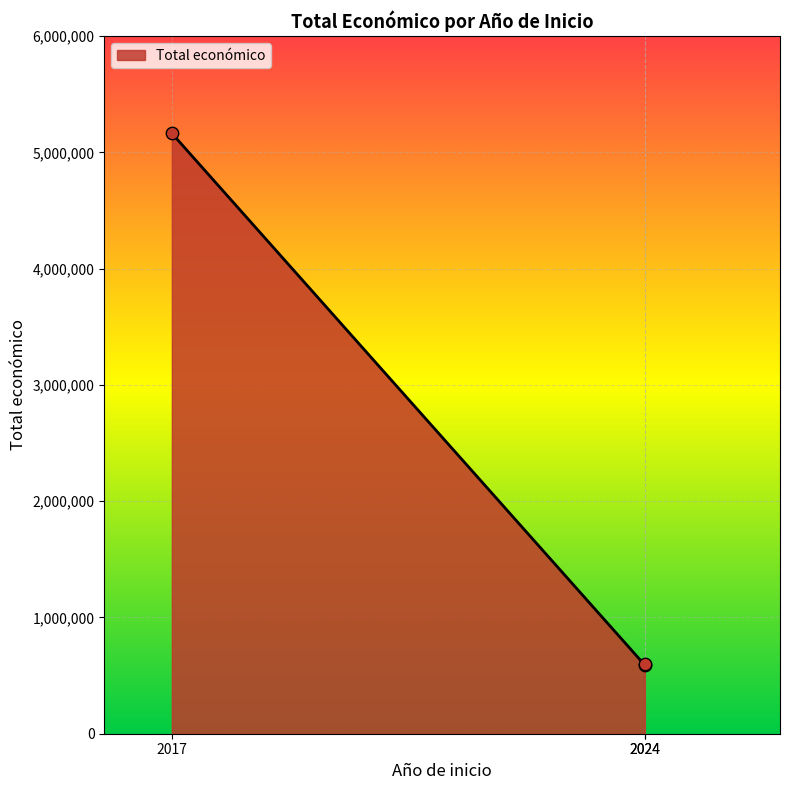

Which has a higher value, 2017 or 2024?

2017